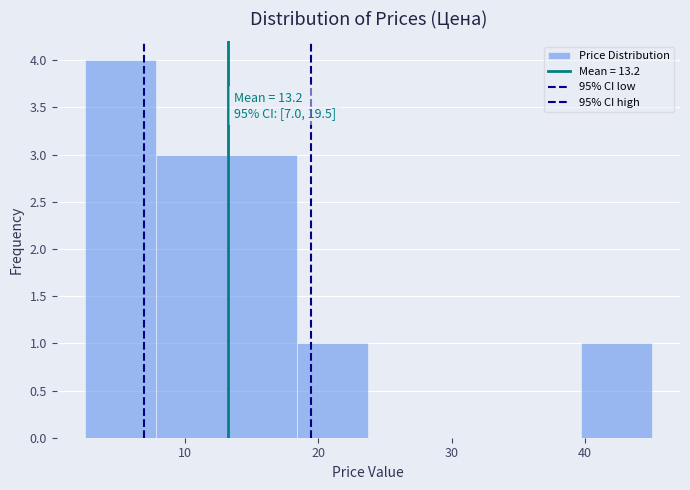

Over which range of the x-axis is the bar tallest?

3 to 8